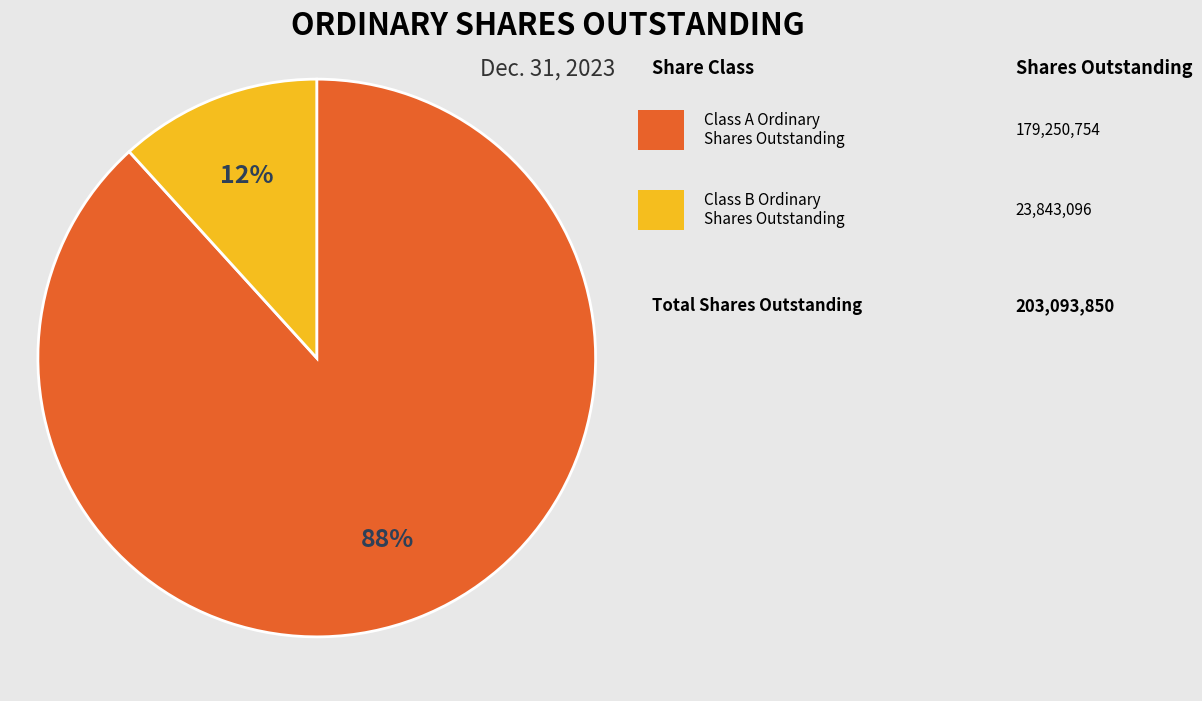

To the nearest percent, what is the average slice percentage?

50%